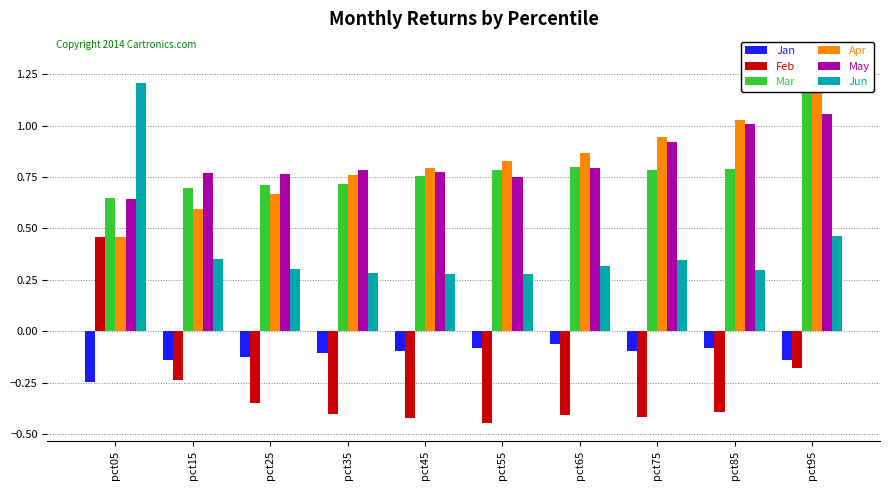

What are all the series names shown in the legend?

Jan, Feb, Mar, Apr, May, Jun